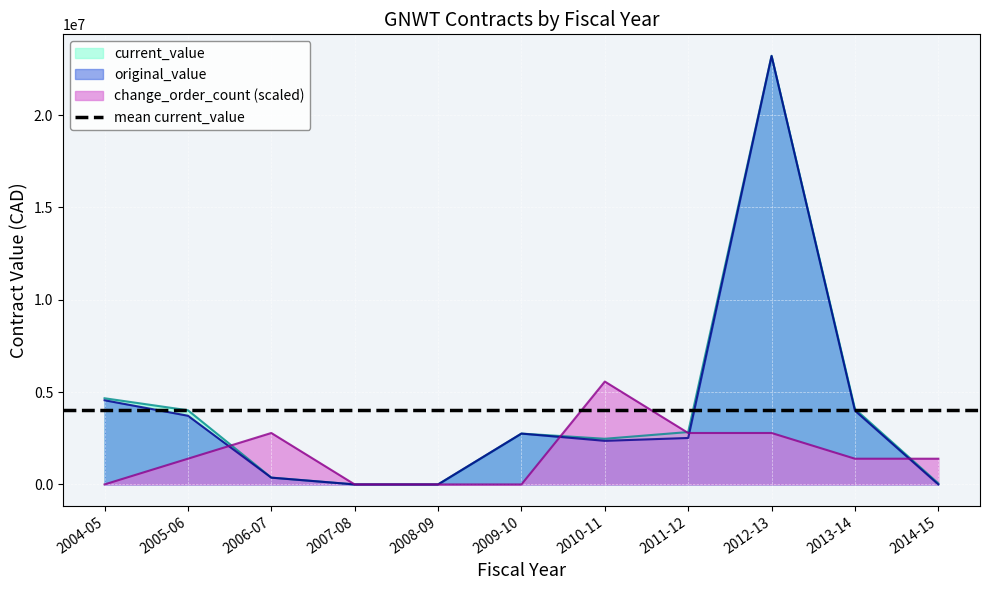

What is the highest value of the change_order_count (scaled) series?

5570390.4